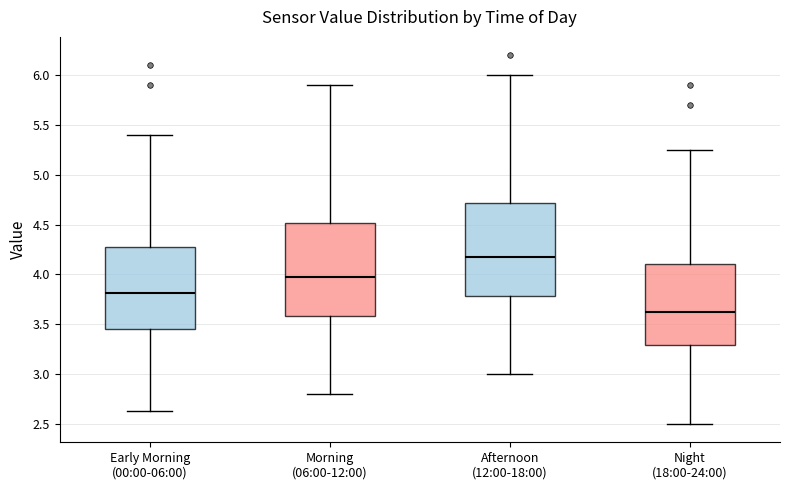

Where is the upper edge of the box for Early Morning (00:00-06:00) on the y-axis? The values are not printed on the chart, so give them approximately, as read against the axis.

4.25